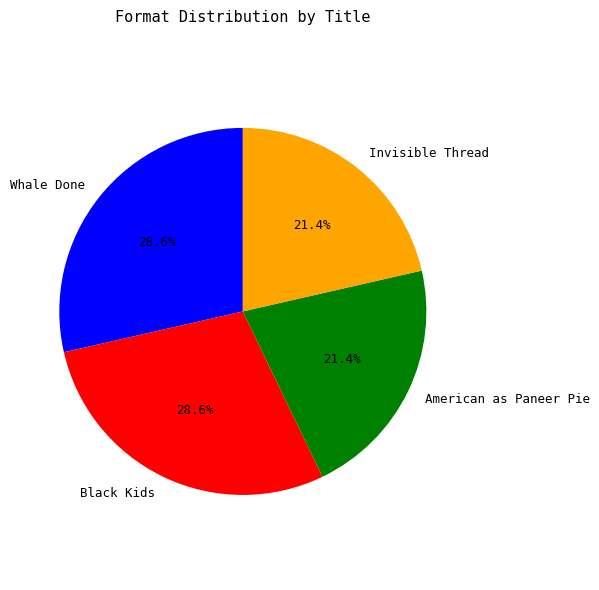

Does Whale Done account for over 50% of the chart?

No